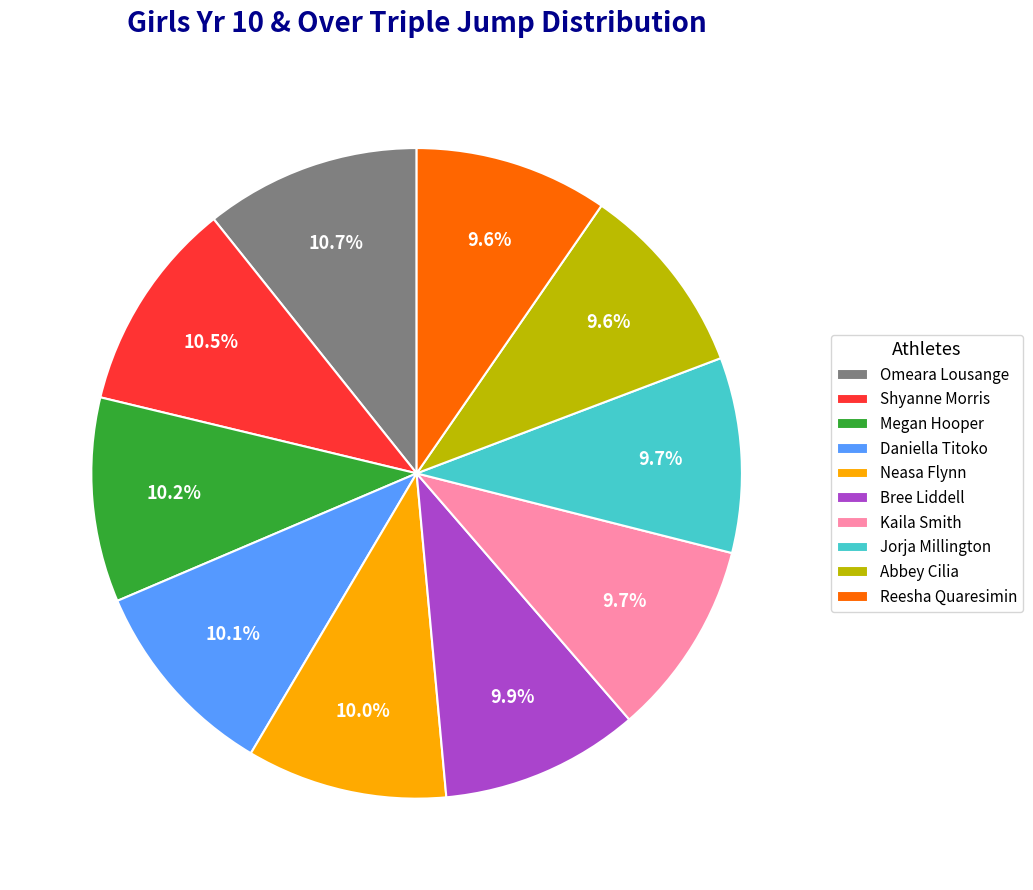

Combined, what portion of the pie is Neasa Flynn and Kaila Smith?

19.7%